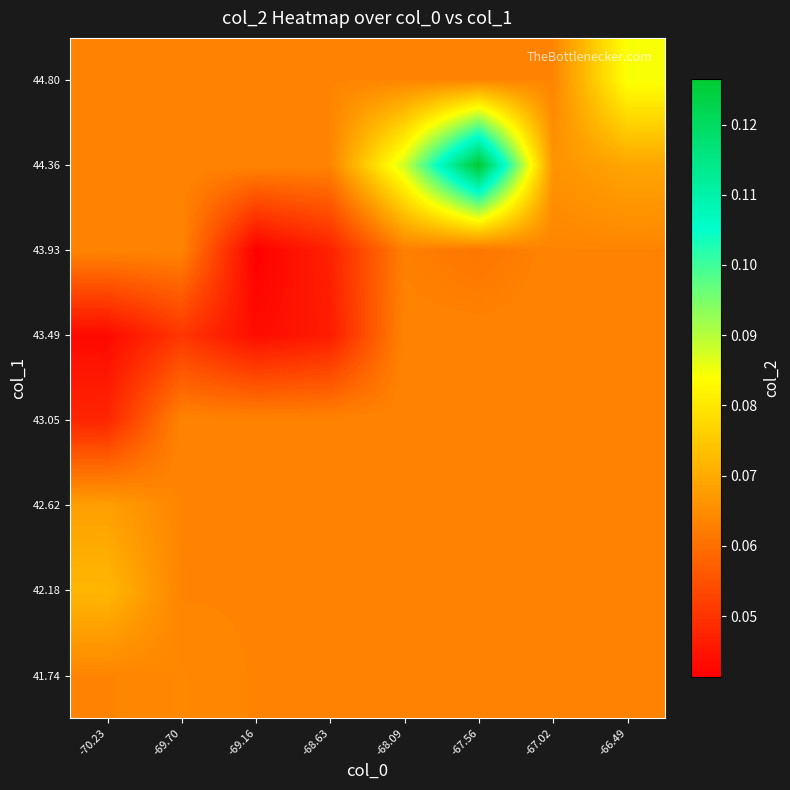

Reading left to right, extract all data points from this chart.

41.74: -70.23=0.1	-69.70=0.1	-69.16=0.1	-68.63=0.1	-68.09=0.1	-67.56=0.1	-67.02=0.1	-66.49=0.1
42.18: -70.23=0.1	-69.70=0.1	-69.16=0.1	-68.63=0.1	-68.09=0.1	-67.56=0.1	-67.02=0.1	-66.49=0.1
42.62: -70.23=0.1	-69.70=0.1	-69.16=0.1	-68.63=0.1	-68.09=0.1	-67.56=0.1	-67.02=0.1	-66.49=0.1
43.05: -70.23=0.0	-69.70=0.1	-69.16=0.1	-68.63=0.1	-68.09=0.1	-67.56=0.1	-67.02=0.1	-66.49=0.1
43.49: -70.23=0.0	-69.70=0.1	-69.16=0.0	-68.63=0.0	-68.09=0.1	-67.56=0.1	-67.02=0.1	-66.49=0.1
43.93: -70.23=0.1	-69.70=0.1	-69.16=0.0	-68.63=0.0	-68.09=0.1	-67.56=0.1	-67.02=0.1	-66.49=0.1
44.36: -70.23=0.1	-69.70=0.1	-69.16=0.1	-68.63=0.1	-68.09=0.1	-67.56=0.1	-67.02=0.1	-66.49=0.1
44.80: -70.23=0.1	-69.70=0.1	-69.16=0.1	-68.63=0.1	-68.09=0.1	-67.56=0.1	-67.02=0.1	-66.49=0.1